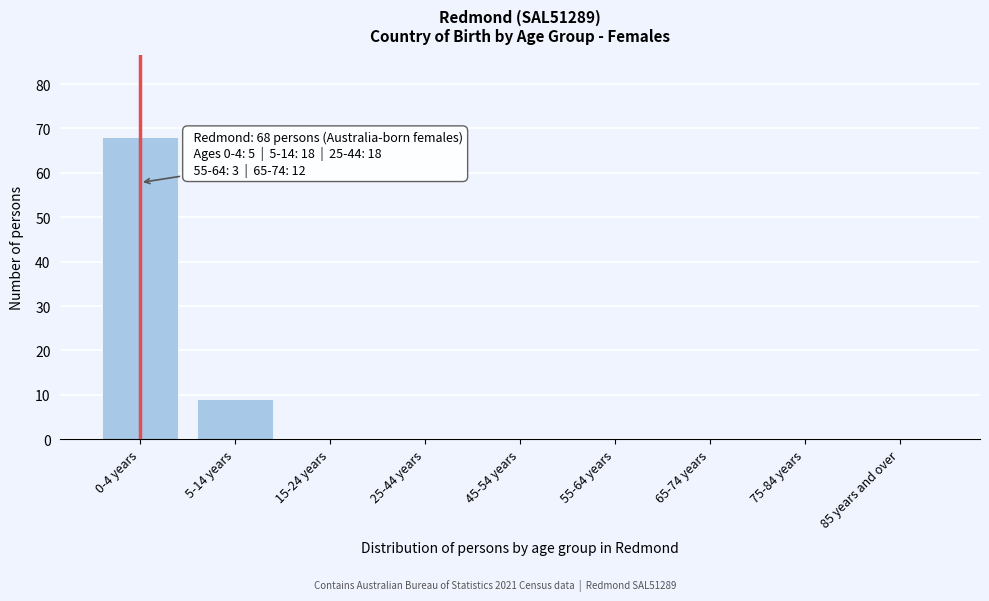

Reading right to left, extract all data points from this chart.

85 years and over=0	75-84 years=0	65-74 years=0	55-64 years=0	45-54 years=0	25-44 years=0	15-24 years=0	5-14 years=9	0-4 years=68